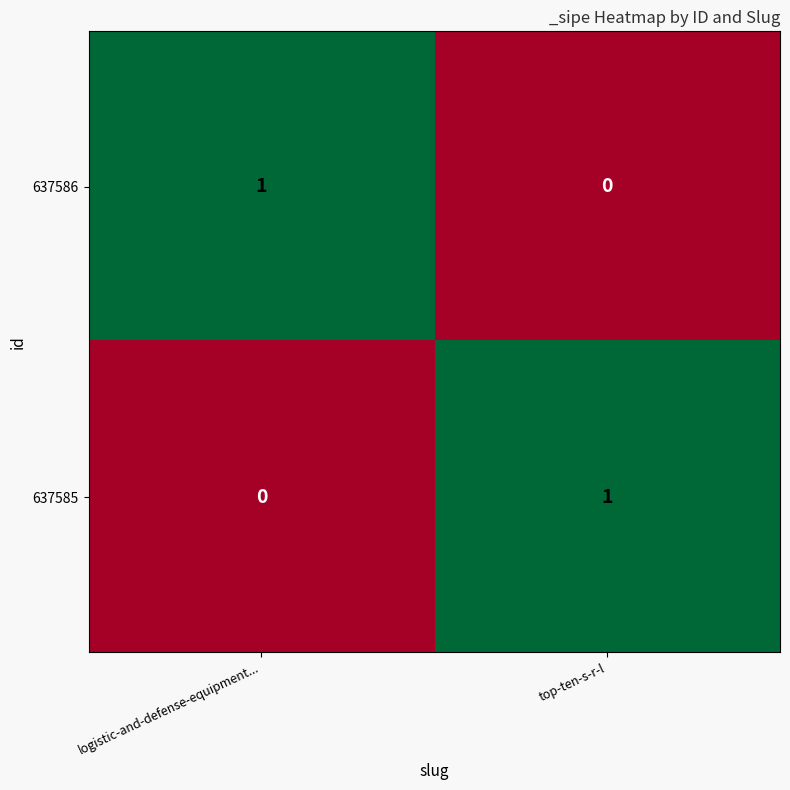

Which category has the highest value in the 637586 series?

logistic-and-defense-equipment...